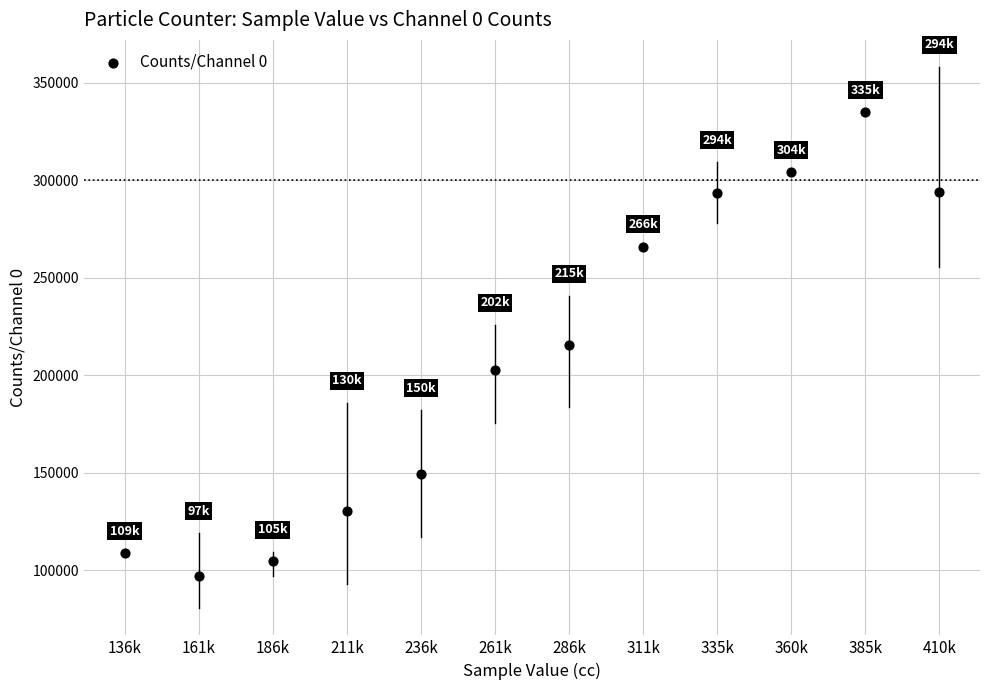

What is the range of Y values (max minus min)?

237491.0